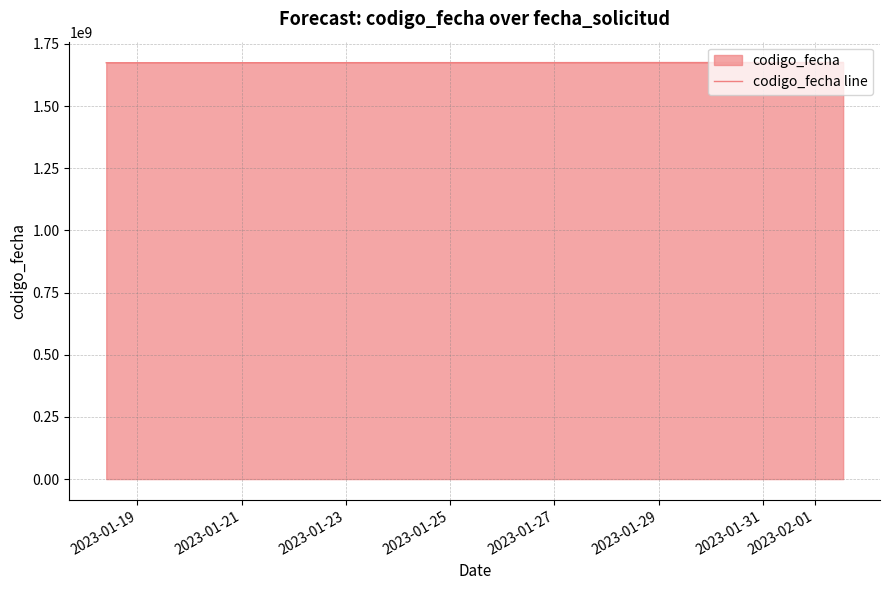

How many lines are shown in the chart?

1